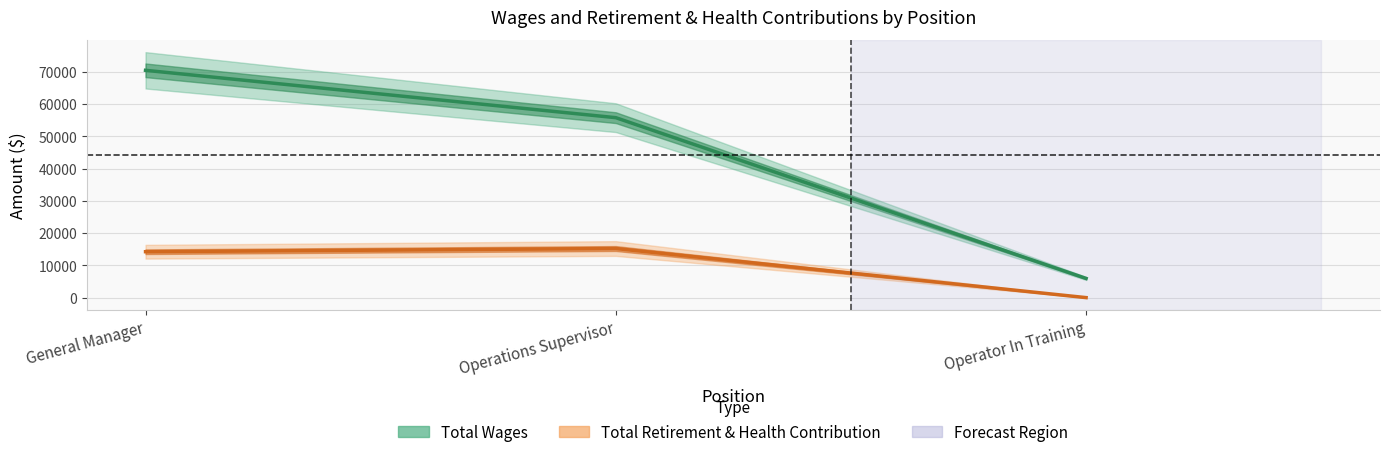

List the series in order of their overall mean, lowest first.

Total Retirement & Health Contribution, Total Wages